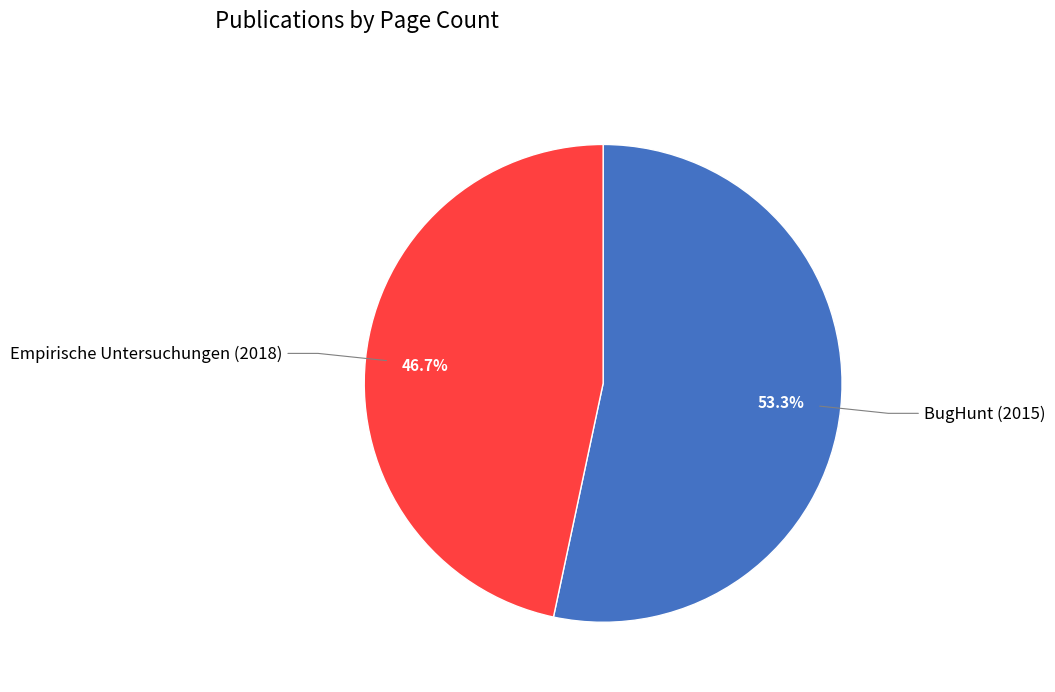

Is there any slice that represents more than half of the pie?

Yes